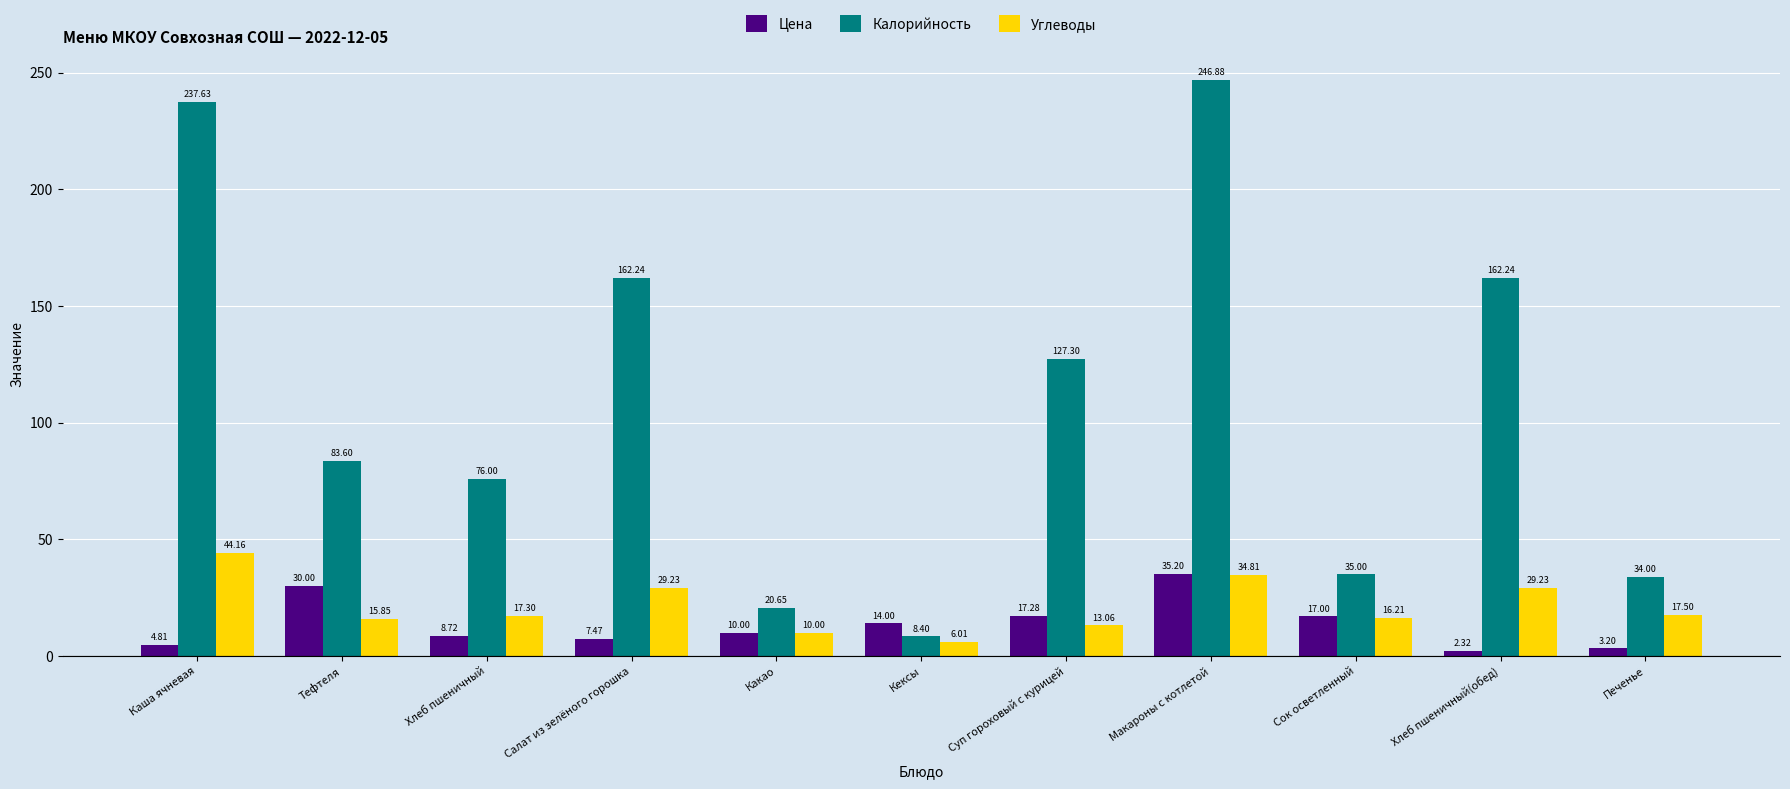

Which series has the largest total across all categories?

Калорийность